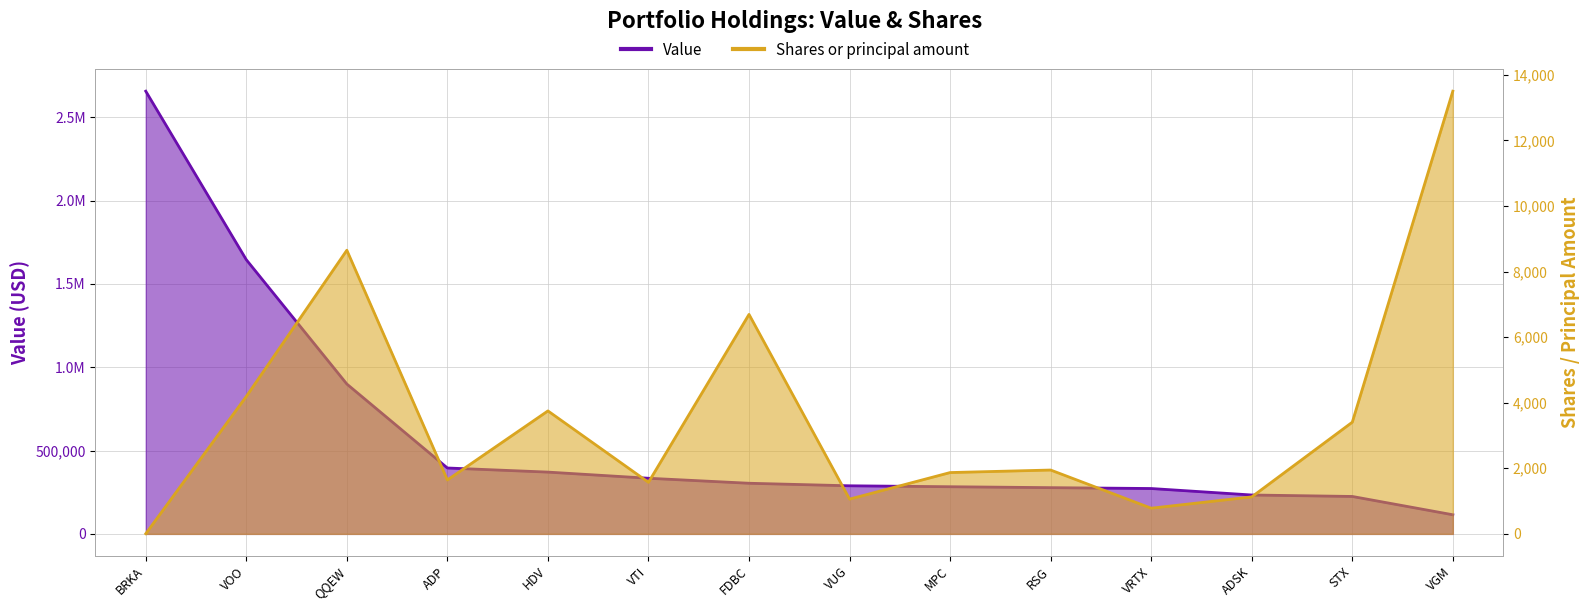

How many data points does each series have?

14